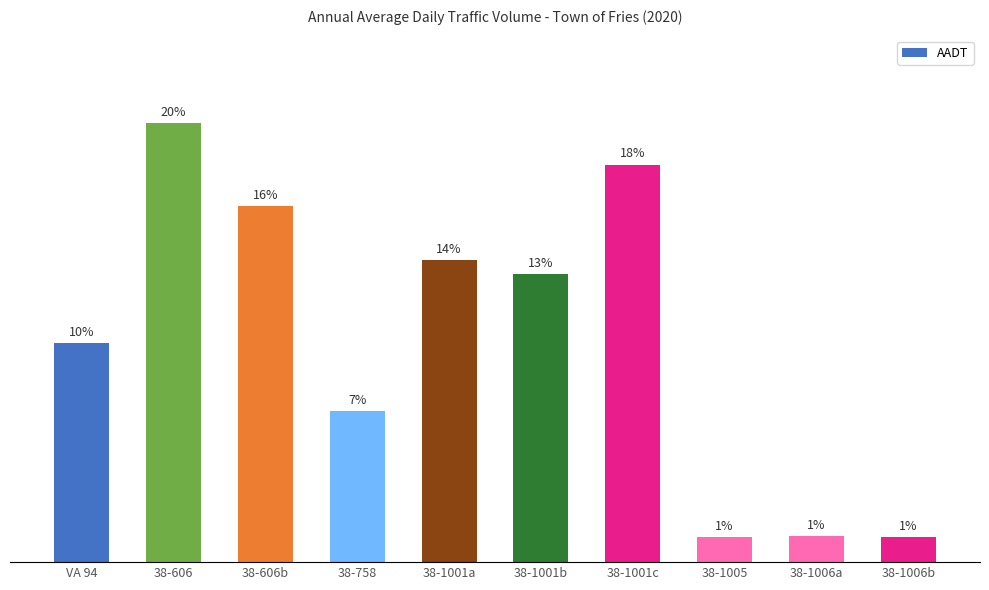

Are the bars horizontal?

No